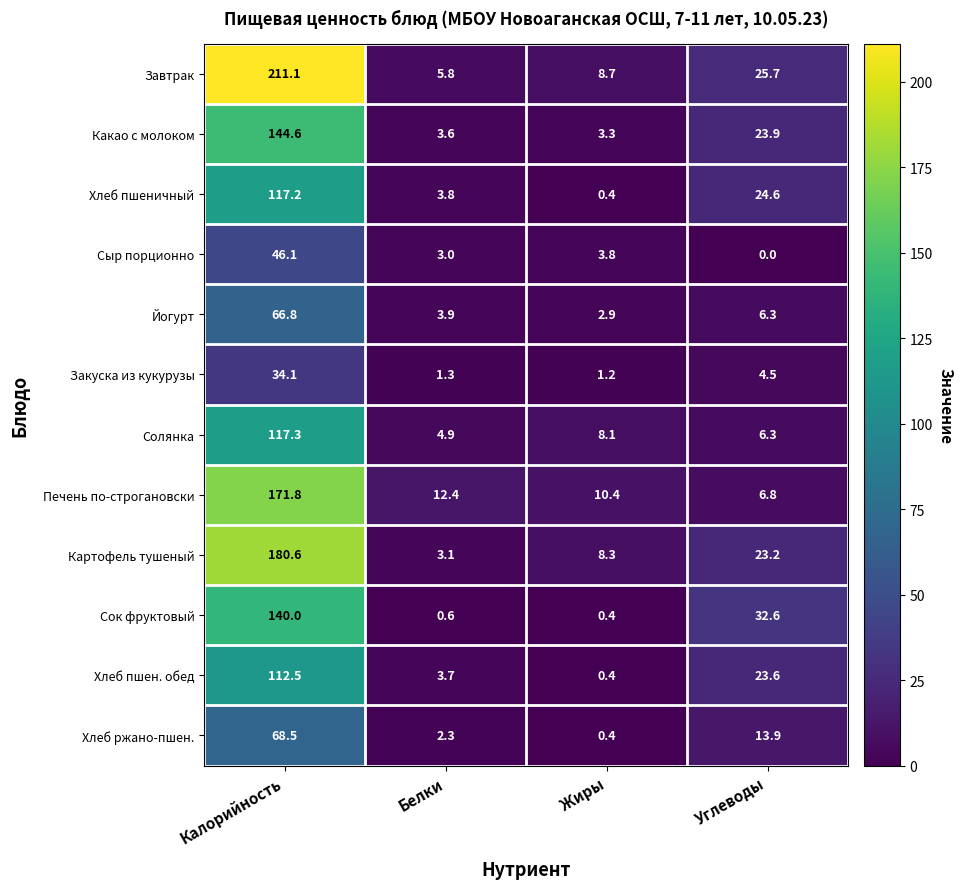

Which series has the widest spread of values?

Завтрак